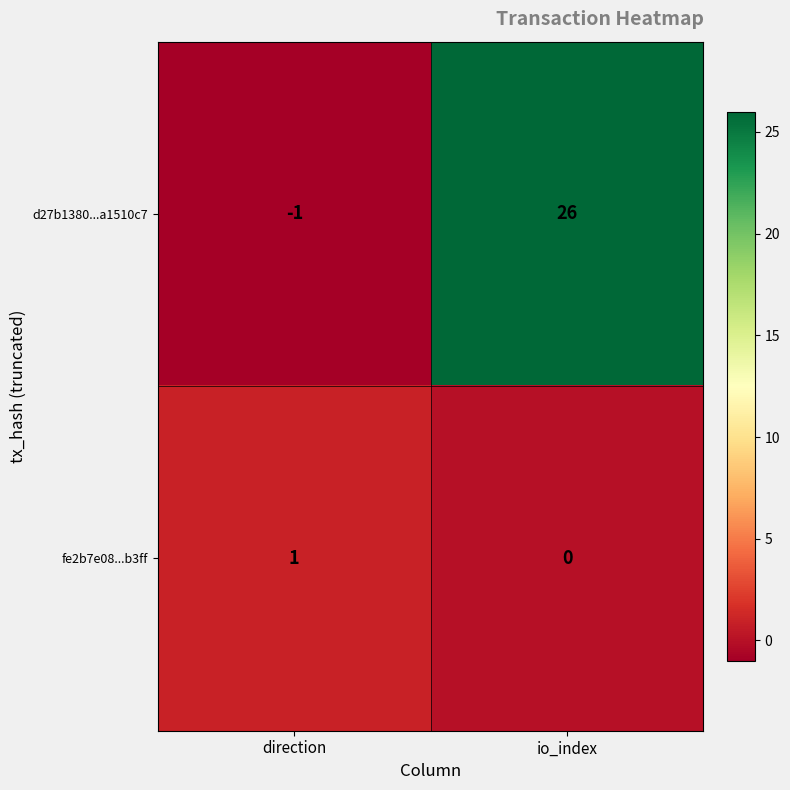

How many values in d27b1380...a1510c7 are below zero?

1